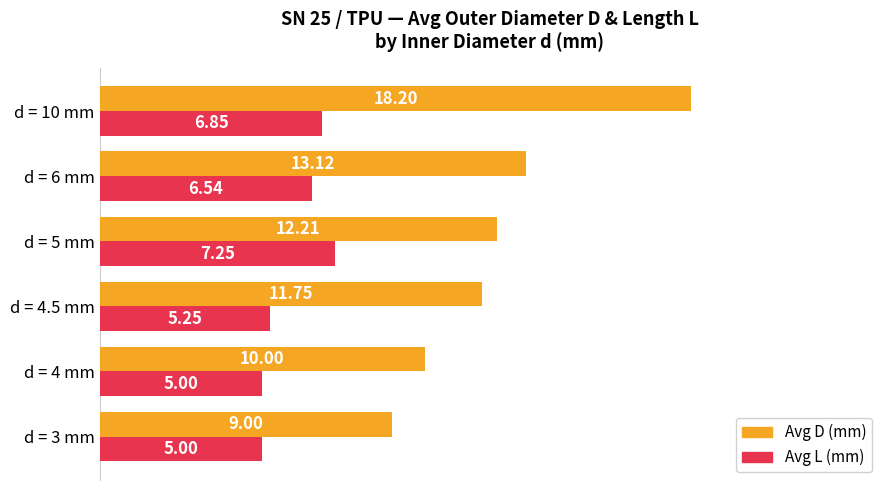

How many data points in Avg D (mm) are above 12?

3